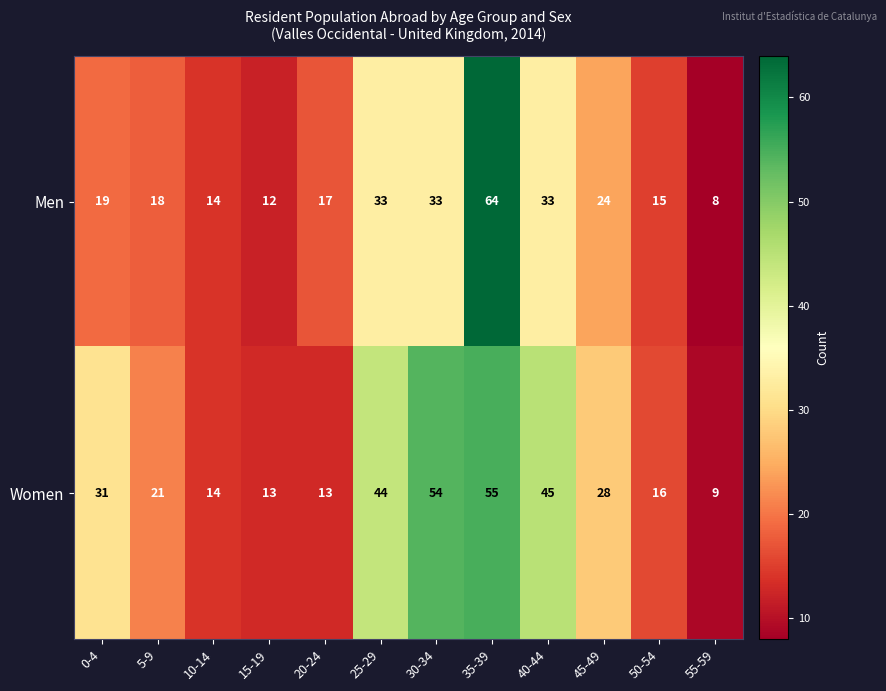

Reading right to left, extract all data points from this chart.

Men: 8	15	24	33	64	33	33	17	12	14	18	19
Women: 9	16	28	45	55	54	44	13	13	14	21	31